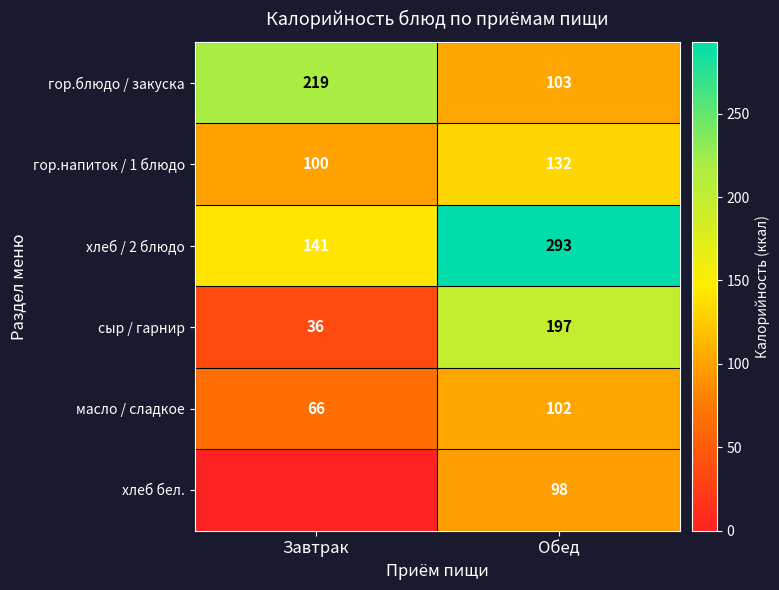

How many distinct data groups are displayed?

6